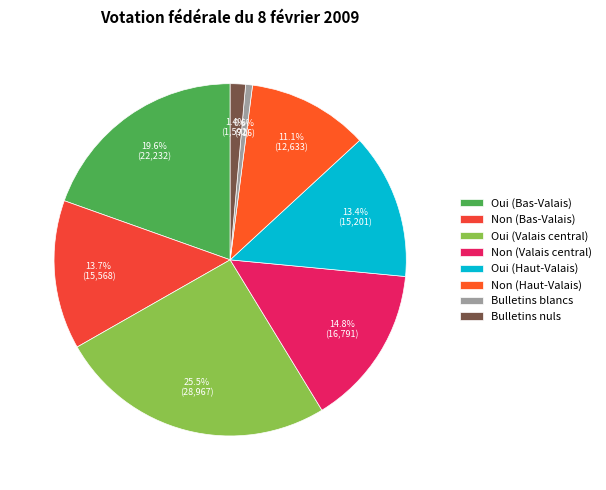

What percentage do Bulletins blancs and Non (Haut-Valais) together represent?

11.7%